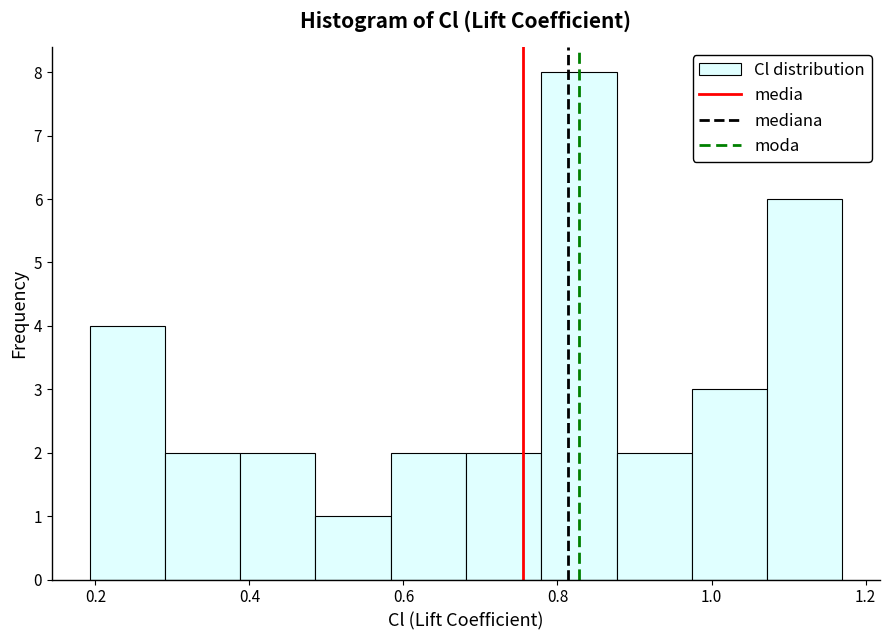

Over which range of the x-axis is the bar tallest?

0.78 to 0.88